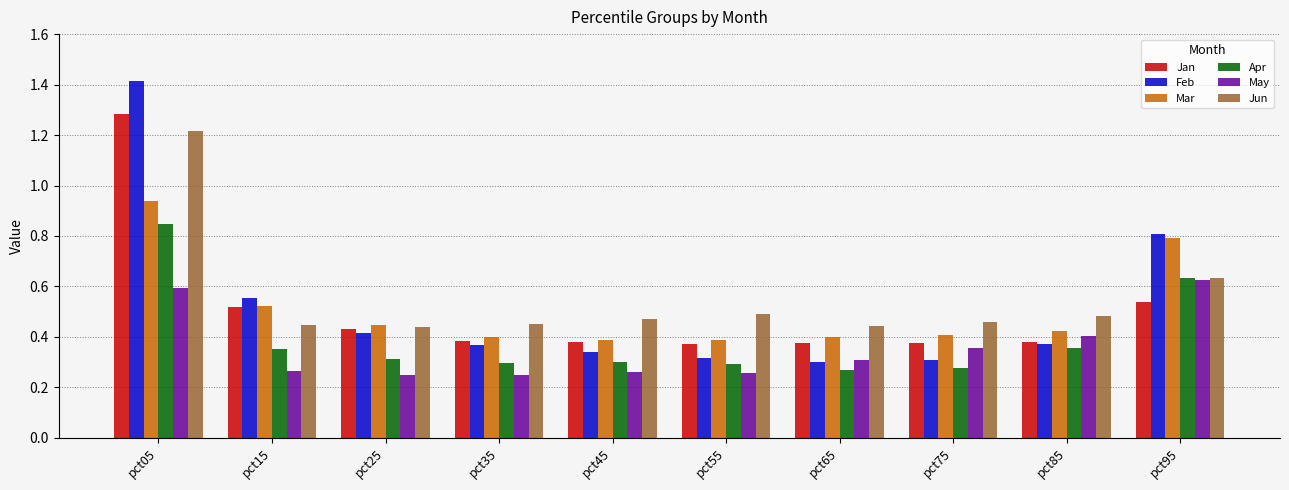

Which series changed the most between pct15 and pct95?

May